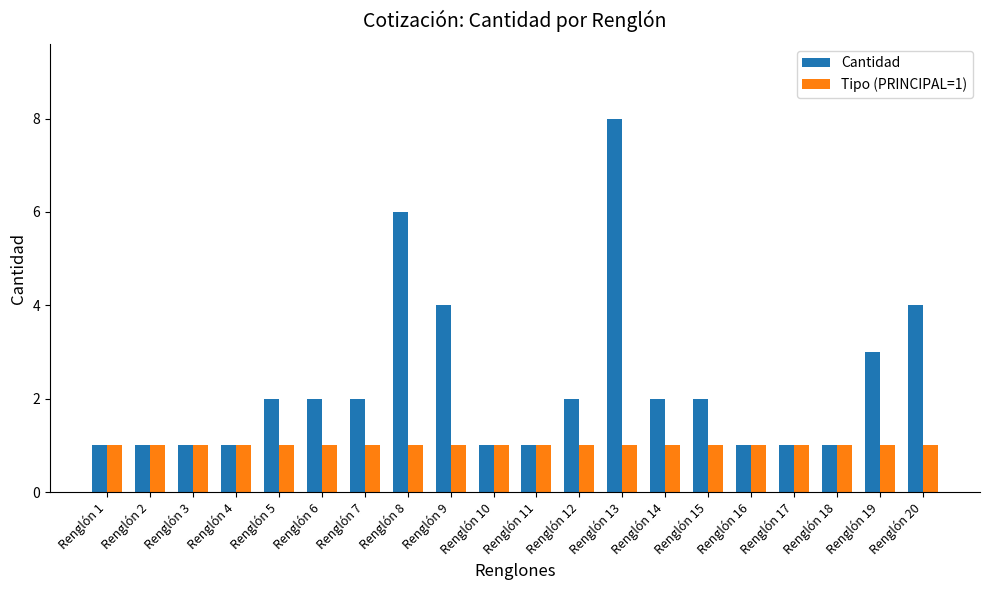

Is the value of Tipo (PRINCIPAL=1) at Renglón 2 greater than the value of Cantidad at Renglón 12?

No